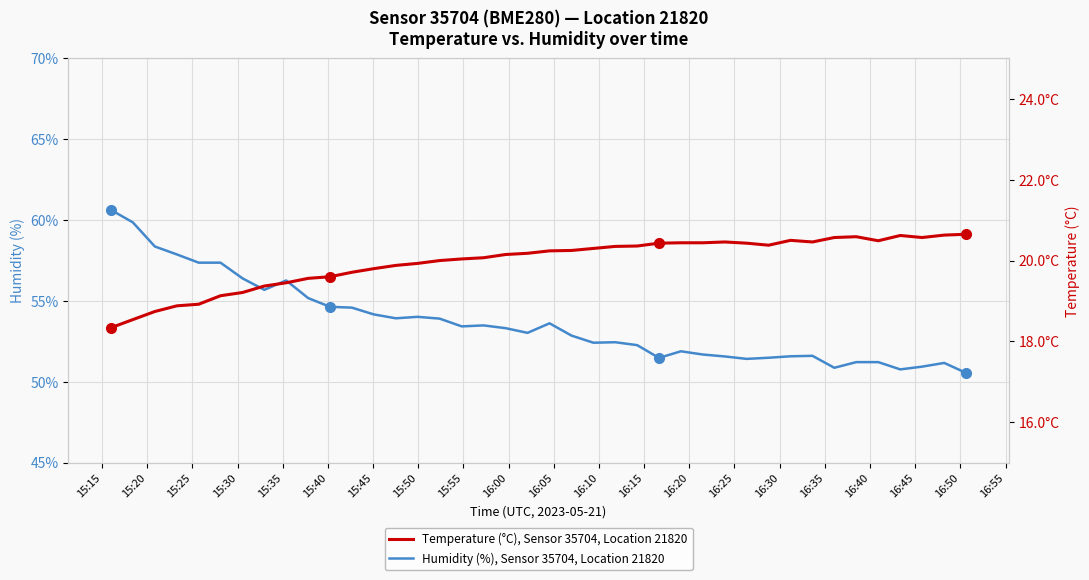

What is the minimum value for Humidity (%), Sensor 35704, Location 21820?

50.5